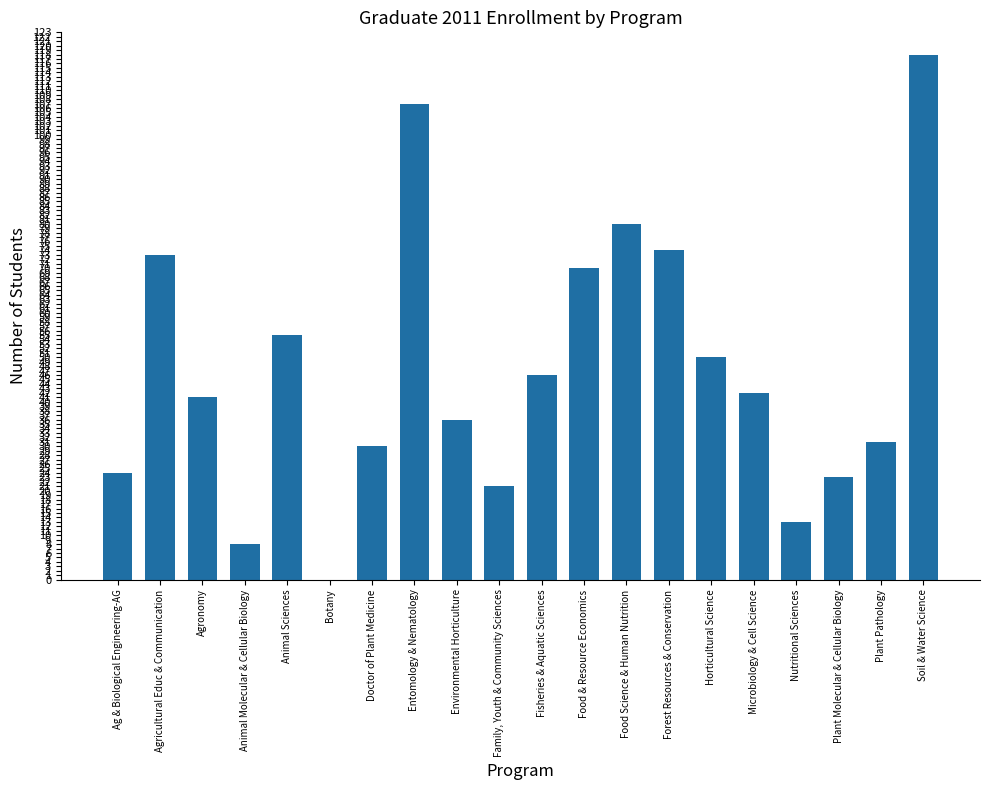

Which label corresponds to the largest value in the chart?

Soil & Water Science